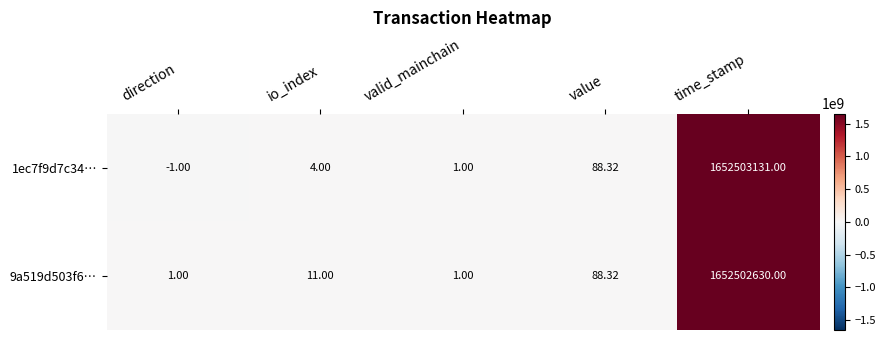

Which label corresponds to the largest value in the chart?

time_stamp